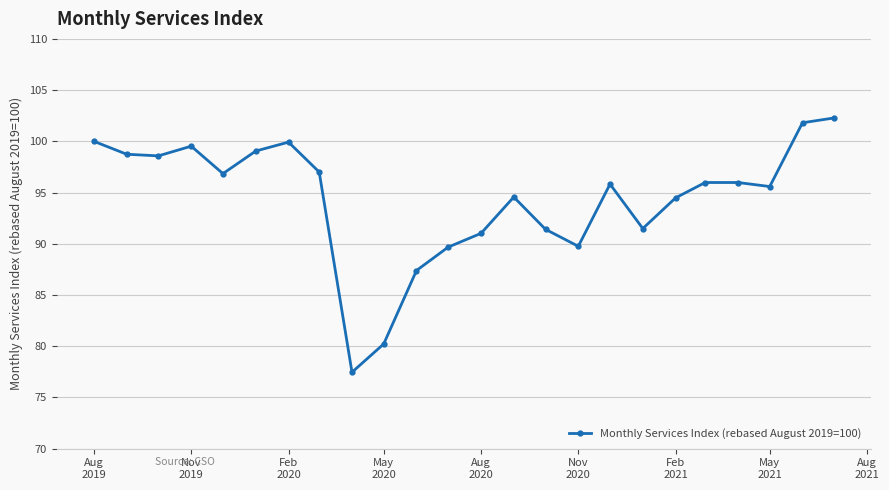

What is the value of the 1st point from the left?

100.0